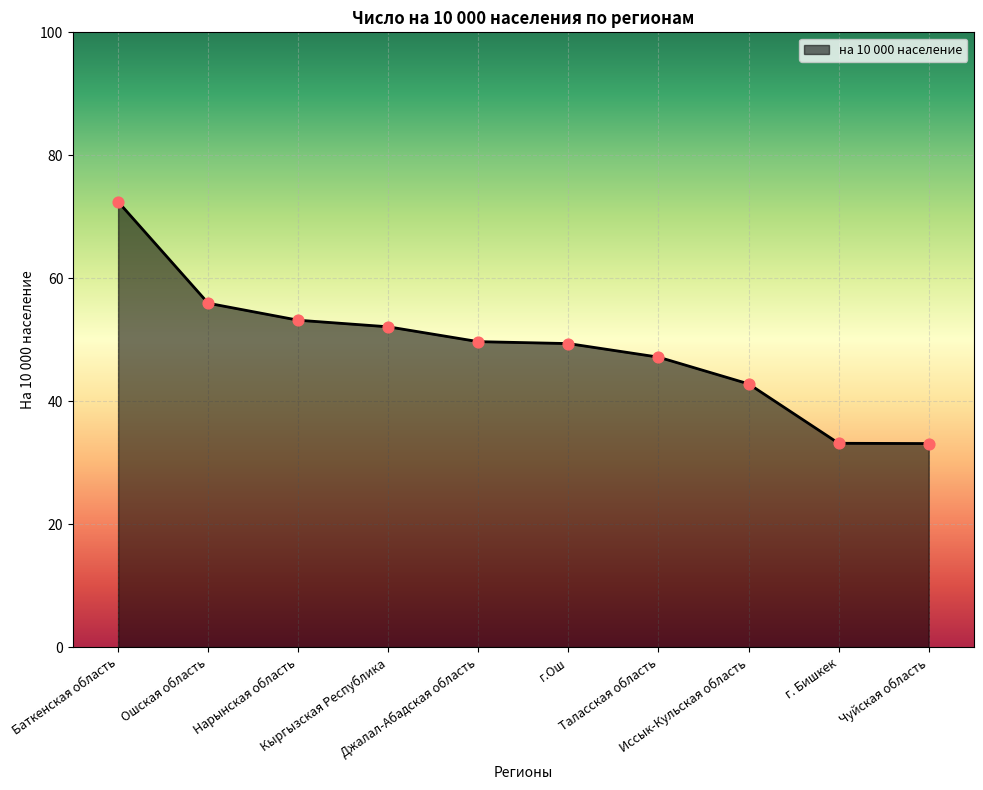

What is the ratio of the value at Иссык-Кульская область to the value at г.Ош?

0.9